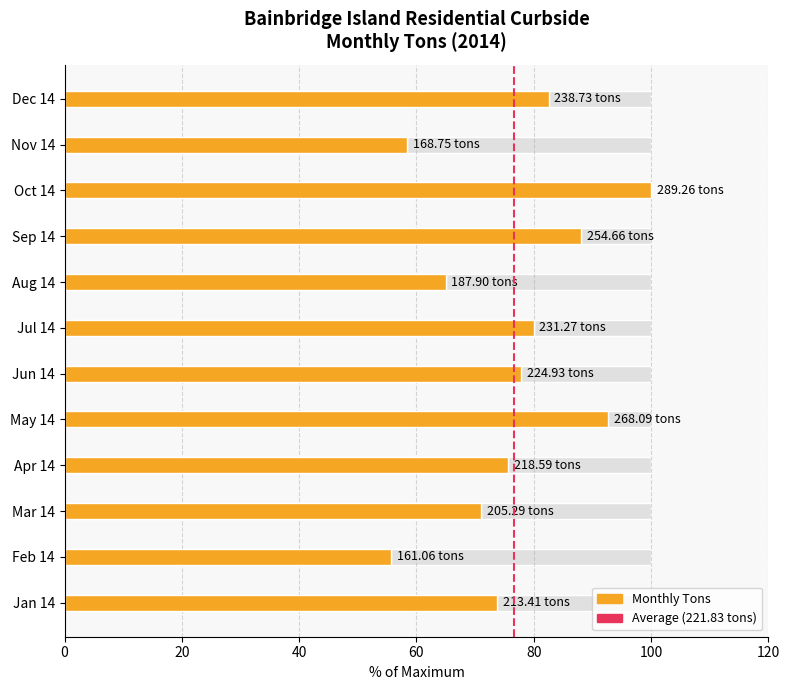

True or false: the data shows 28.3 at Apr 14.

False